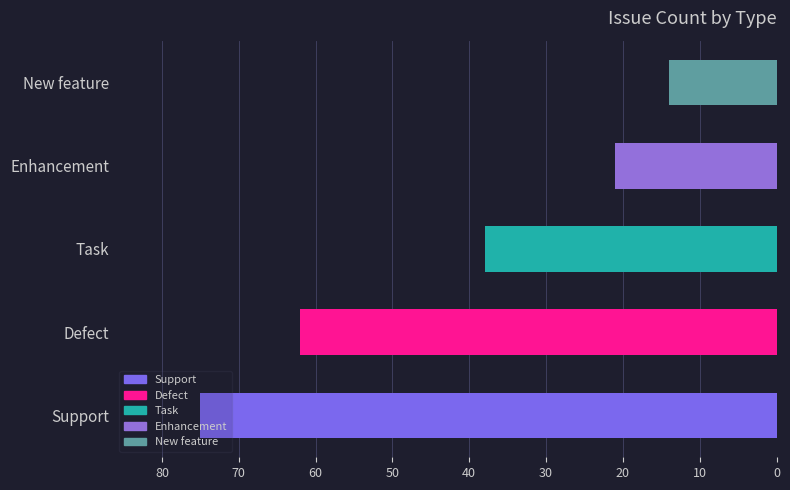

Where is the data nearest to the value 44?

Task